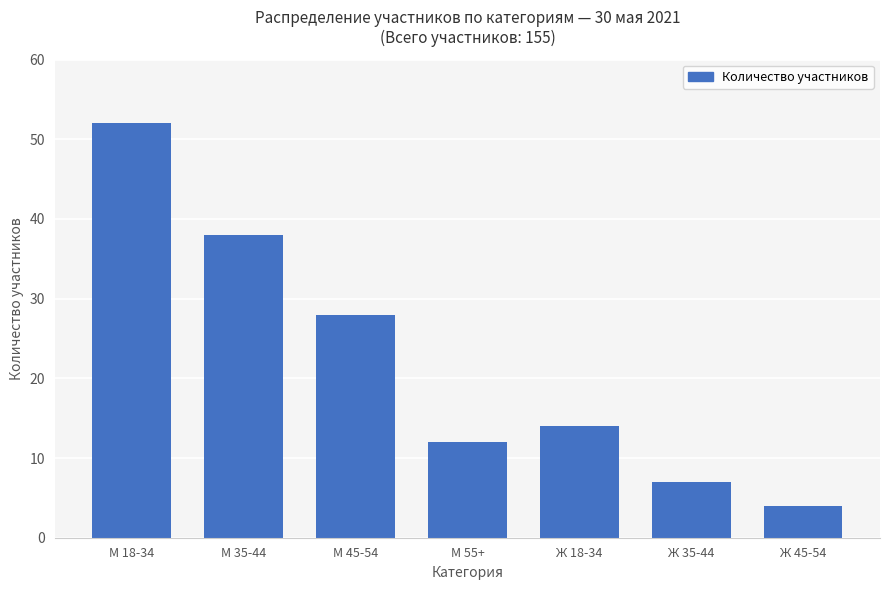

Are the bars grouped side by side (vs. stacked)?

No